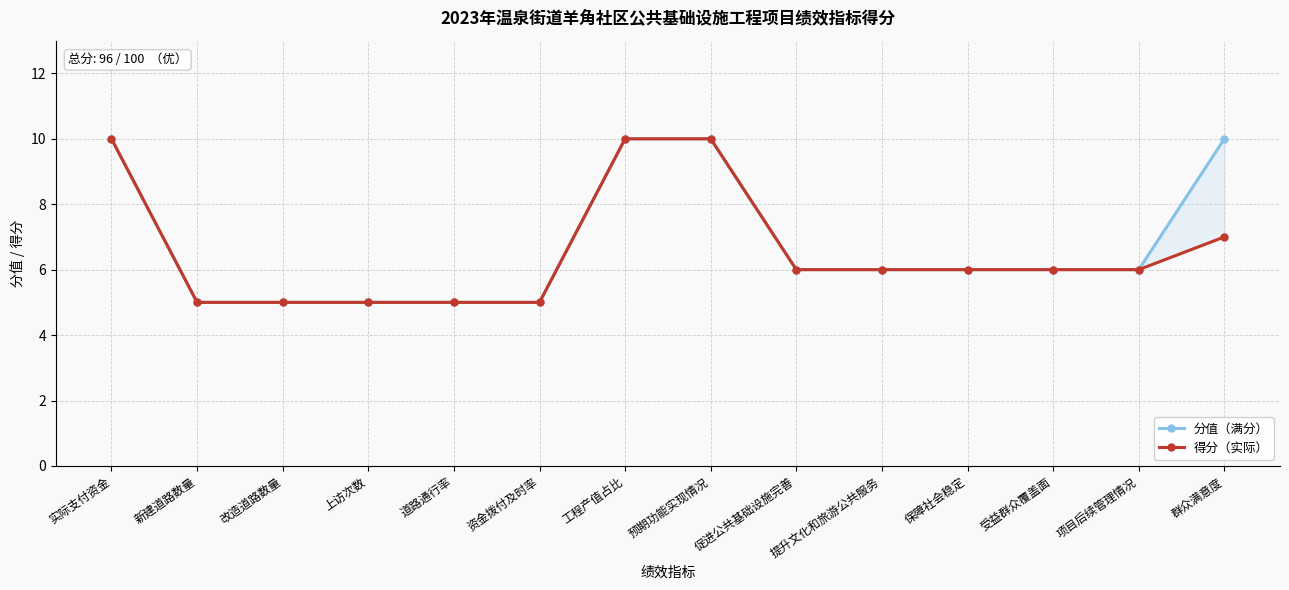

Count the number of categories in the chart.

14